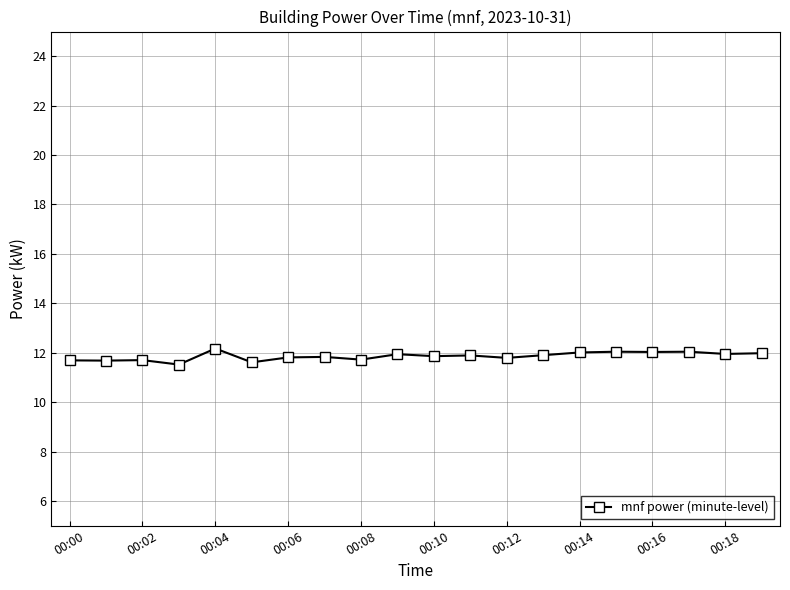

What is the value of the 13th point from the left?

11.8